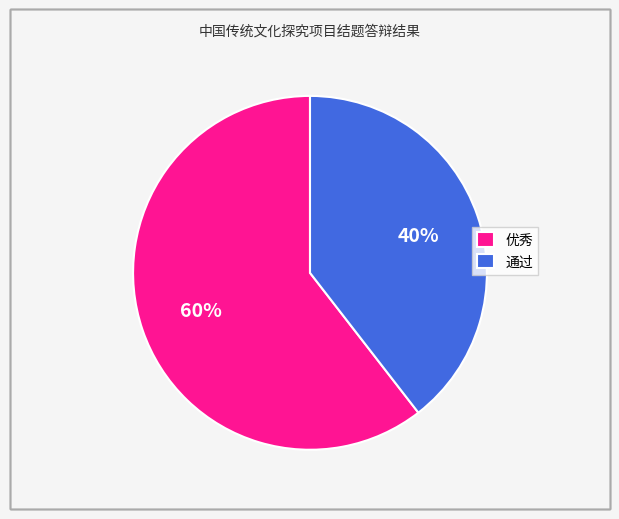

How many segments does this pie chart have?

2